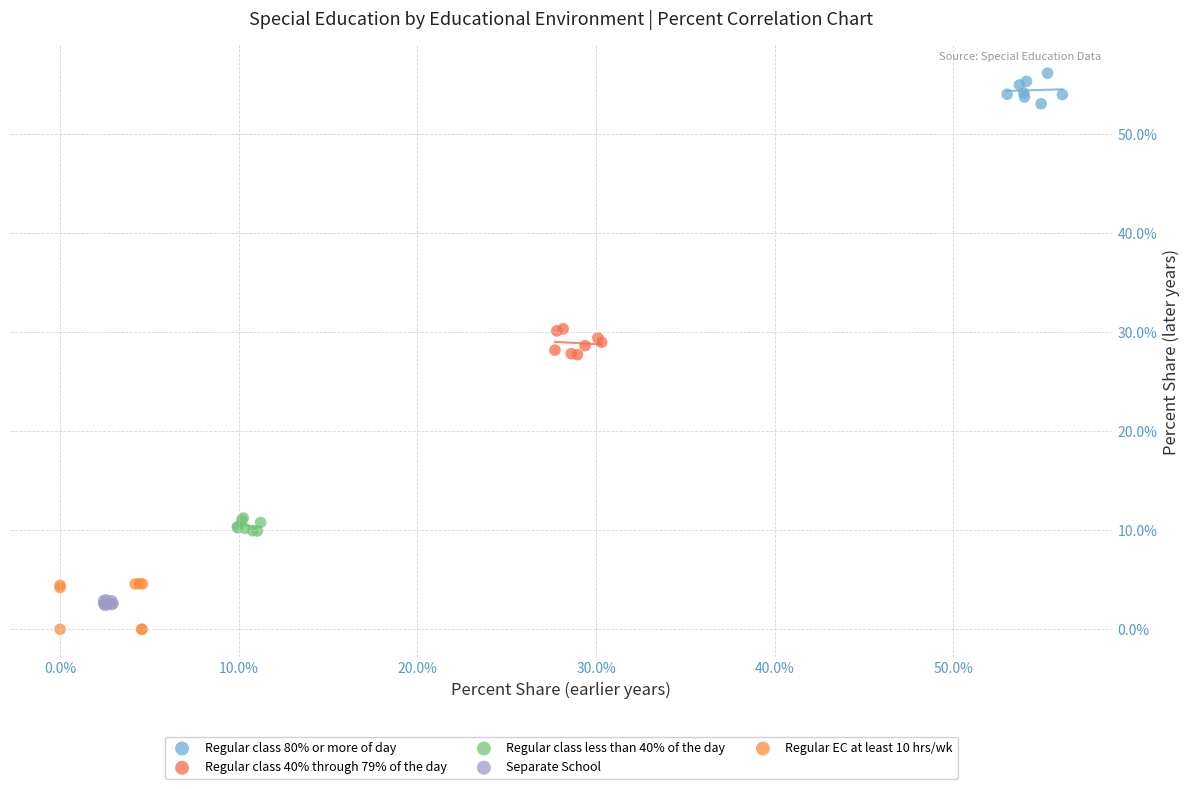

What are all the series names shown in the legend?

Regular class 80% or more of day, Regular class 40% through 79% of the day, Regular class less than 40% of the day, Separate School, Regular EC at least 10 hrs/wk